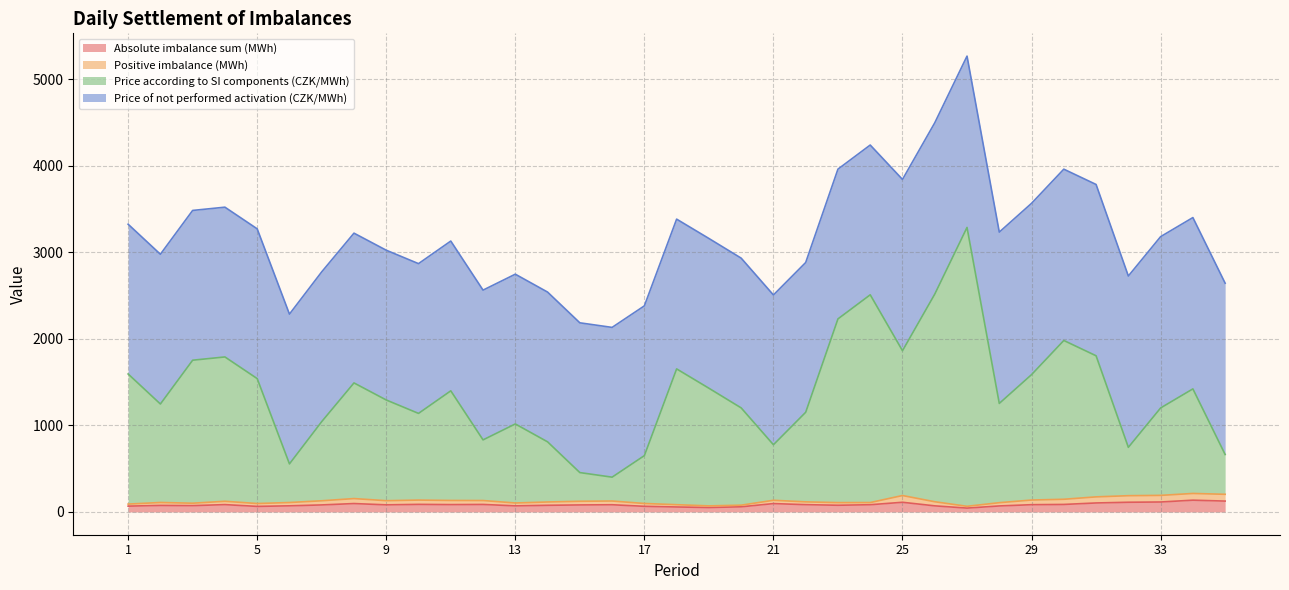

True or false: Price according to SI components (CZK/MWh) has more than 2 interior local peaks.

True